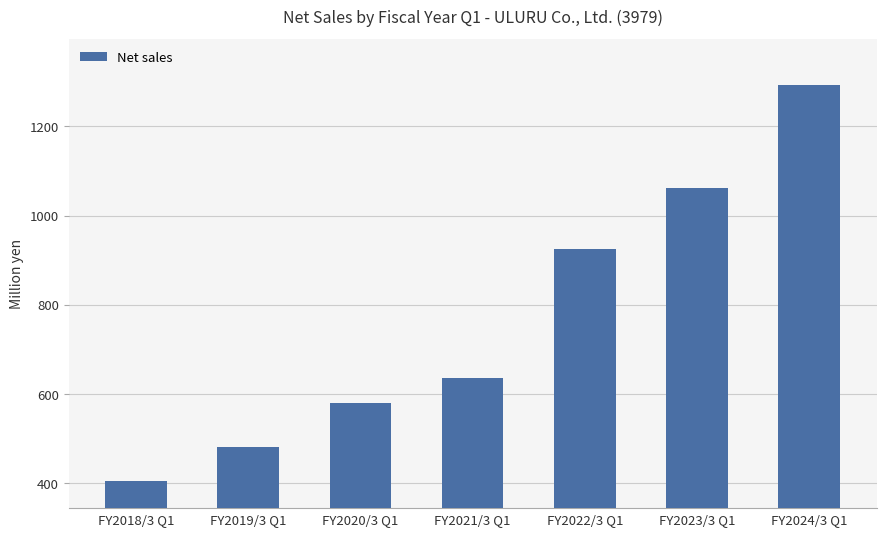

Are the bars grouped side by side (vs. stacked)?

No